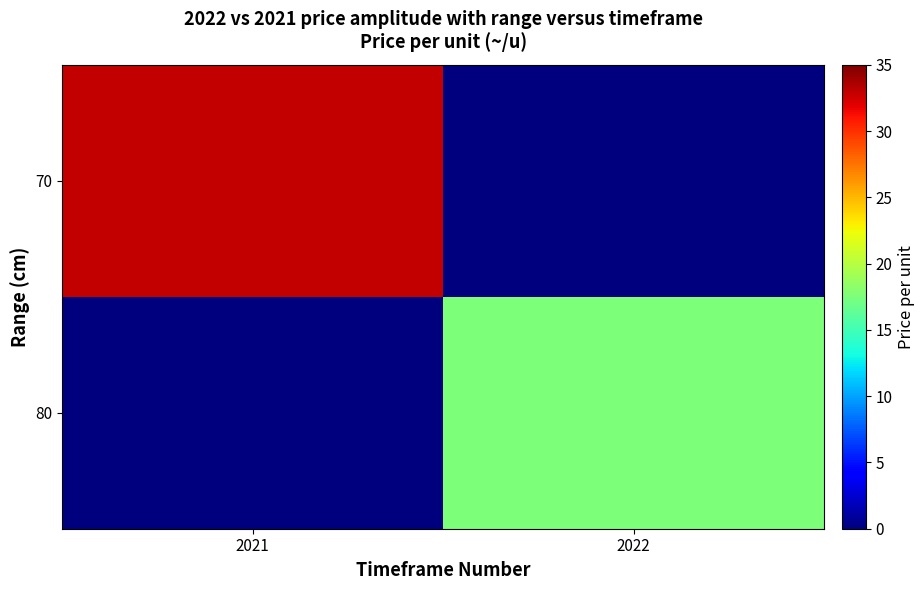

At how many categories does at least one series exceed 28?

1